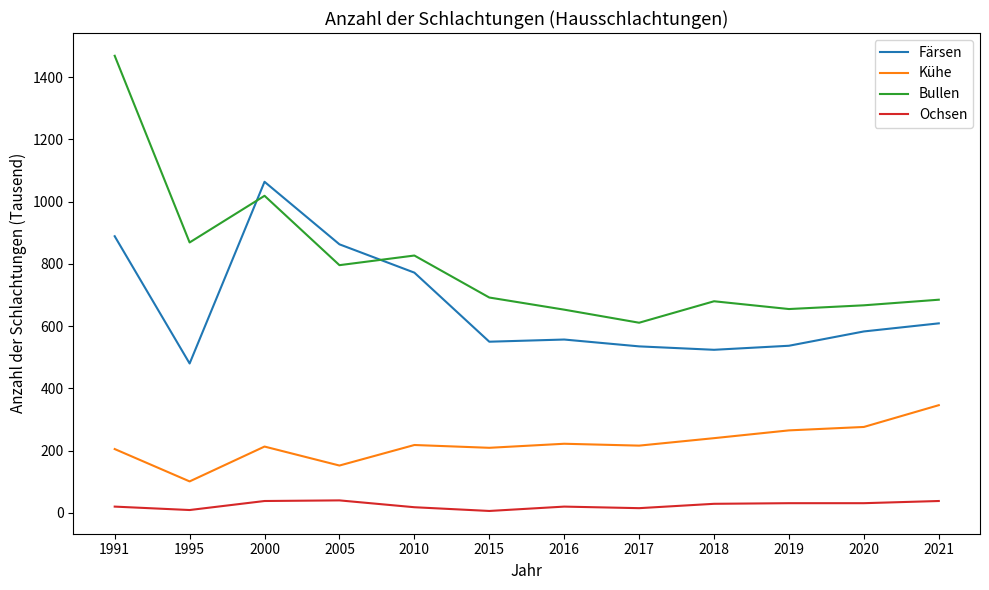

Which series has the largest range (max minus min)?

Bullen